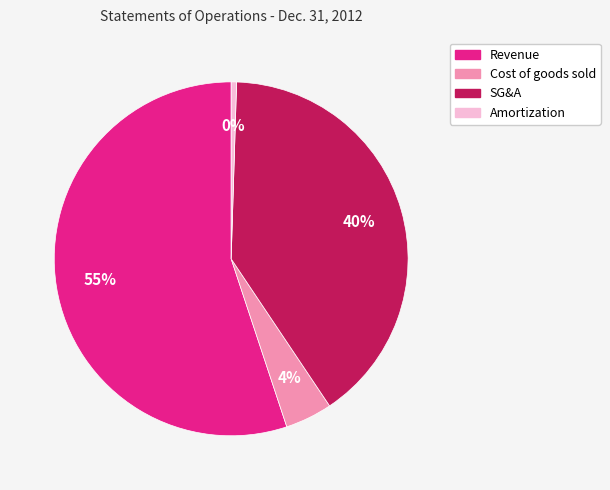

Is there any slice that represents more than half of the pie?

Yes